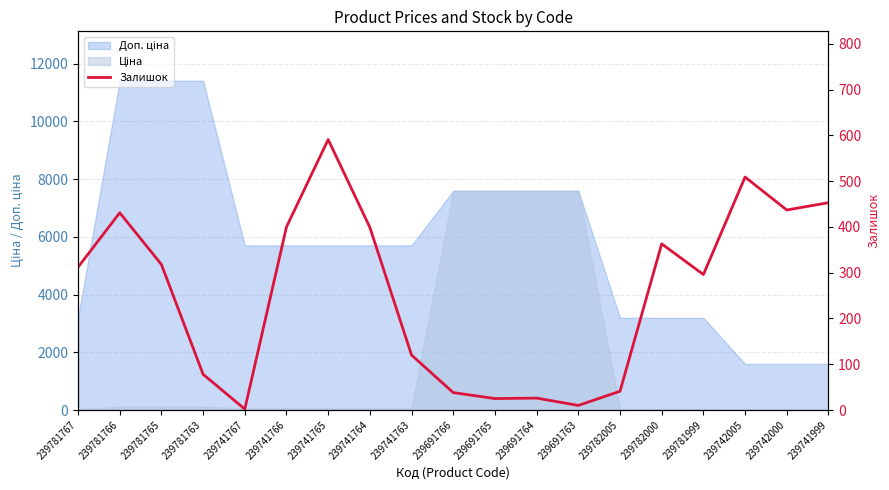

At which label is the value closest to 296?

239781999